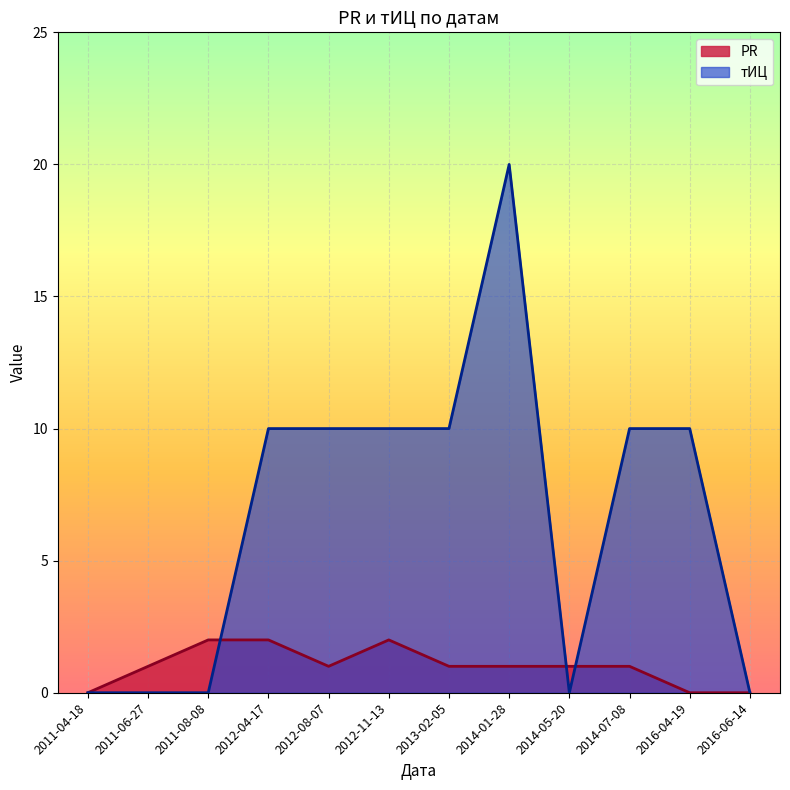

What are all the series names shown in the legend?

PR, тИЦ